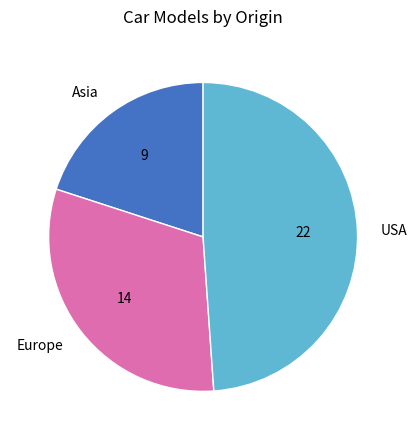

How many segments does this pie chart have?

3